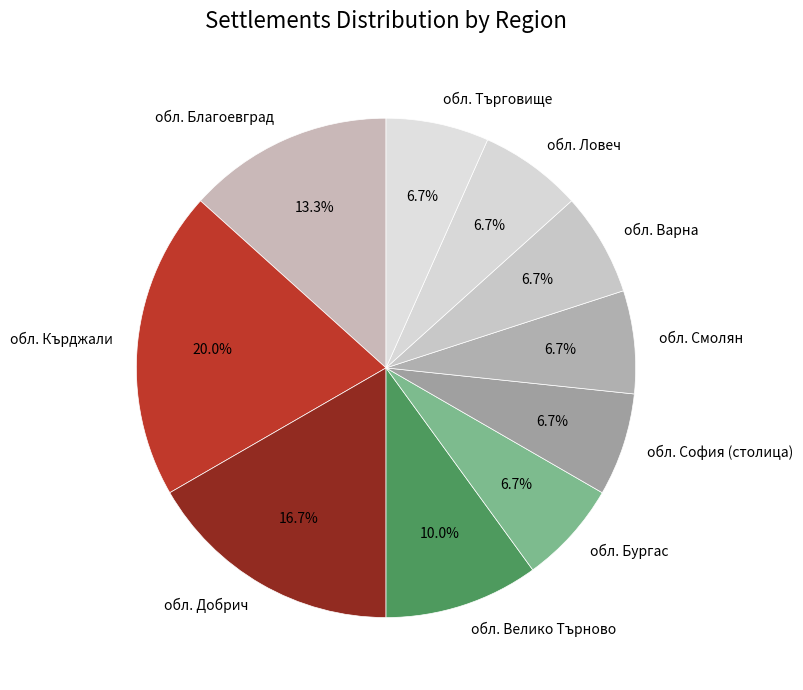

What is the largest slice in the pie chart?

обл. Кърджали